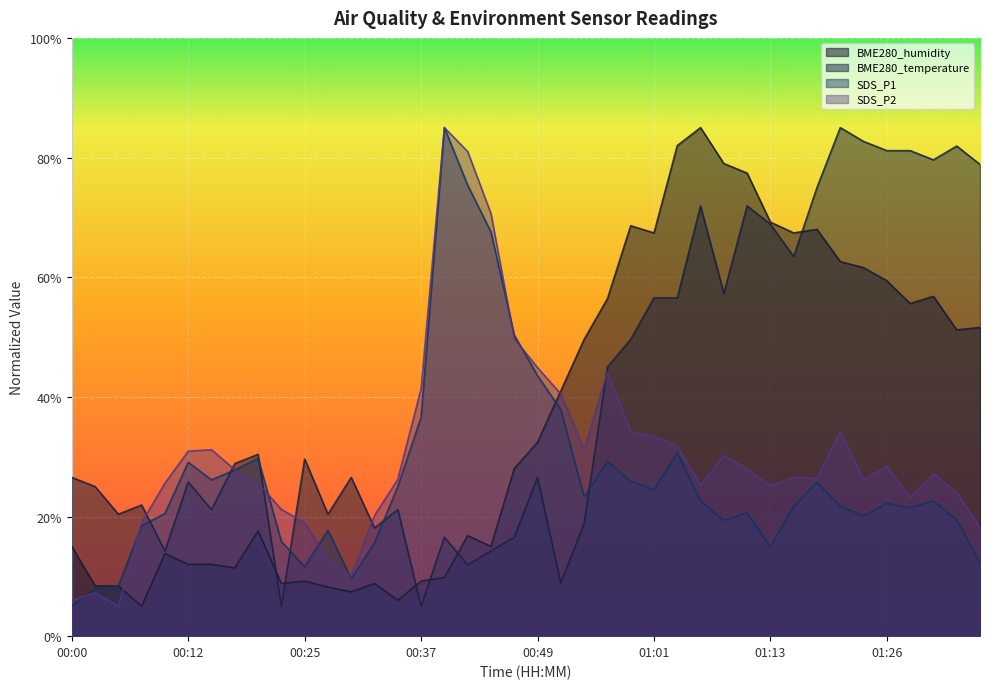

What is the highest value of the BME280_humidity series?

85.0